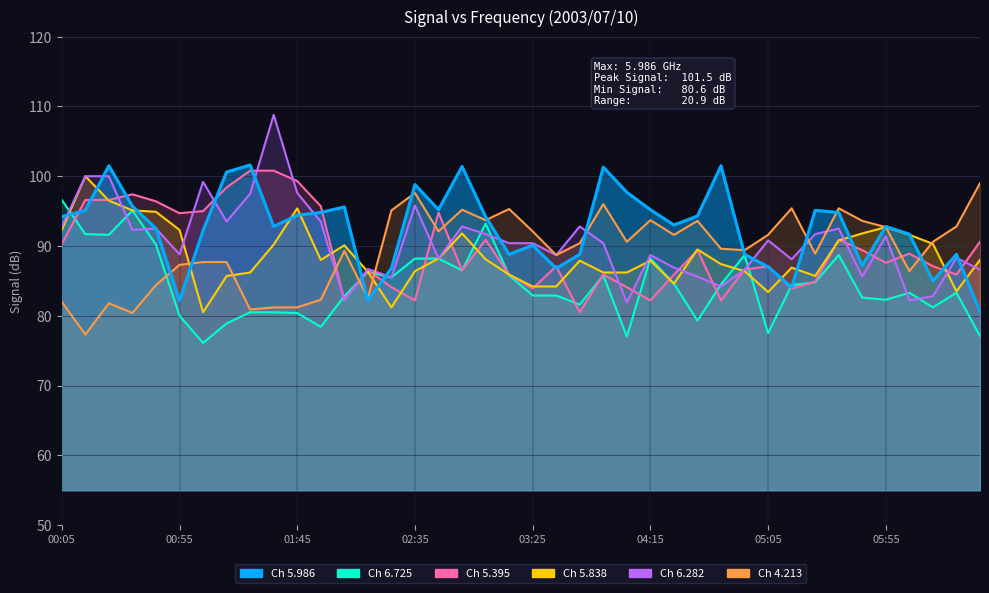

True or false: 5.395 has more than 0 points higher than both neighbors.

True